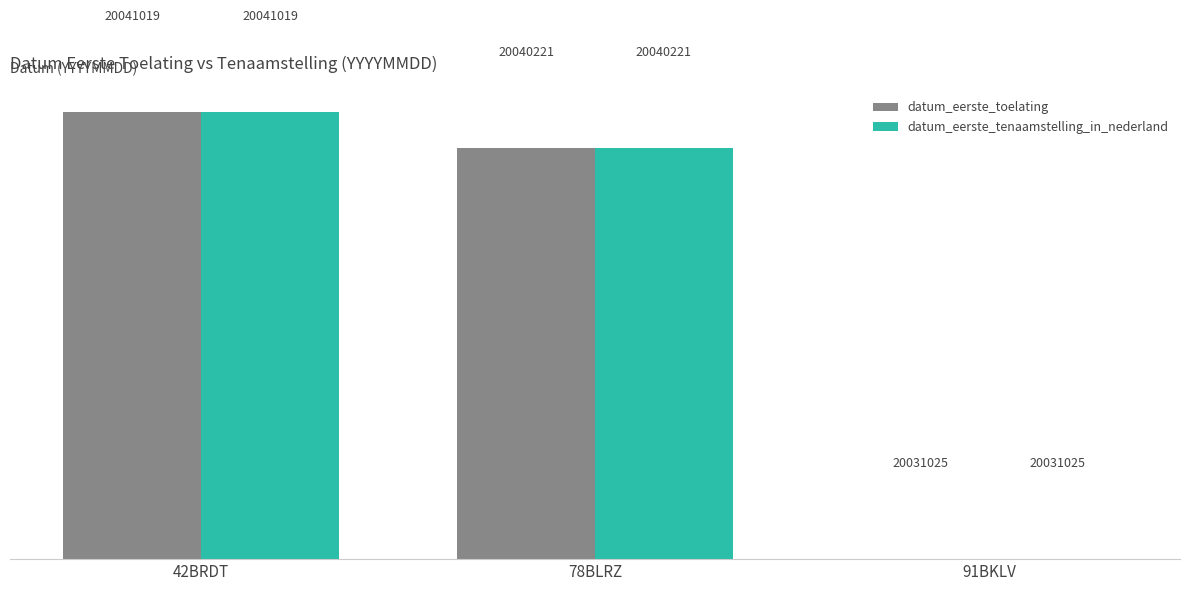

At 78BLRZ, list the series in order from largest to smallest.

datum_eerste_toelating, datum_eerste_tenaamstelling_in_nederland